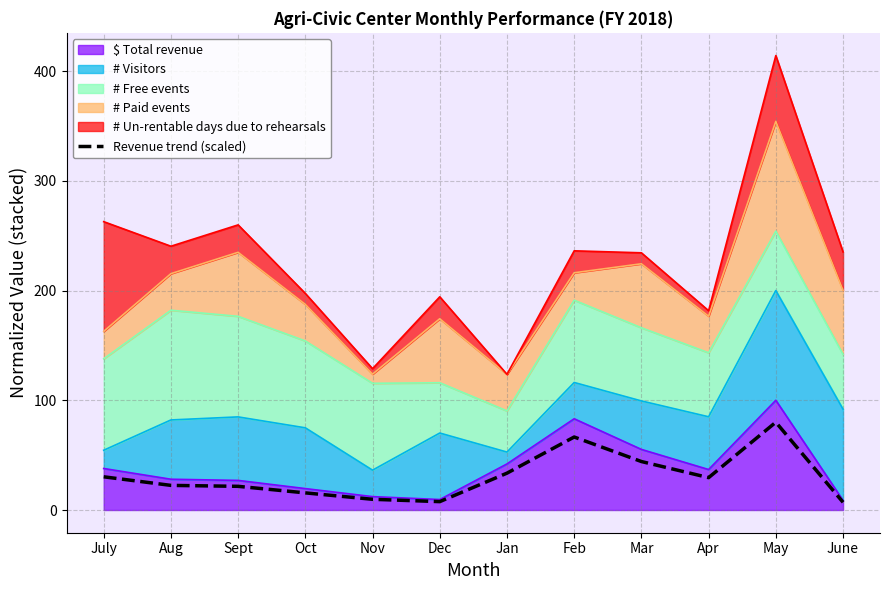

Which category has the highest value across all series?

May